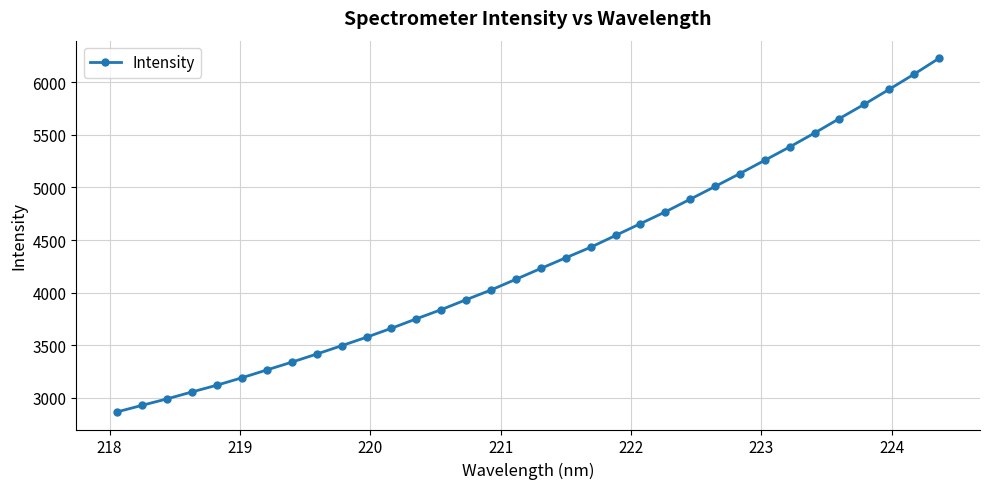

What is the maximum value shown in the chart?

6227.4